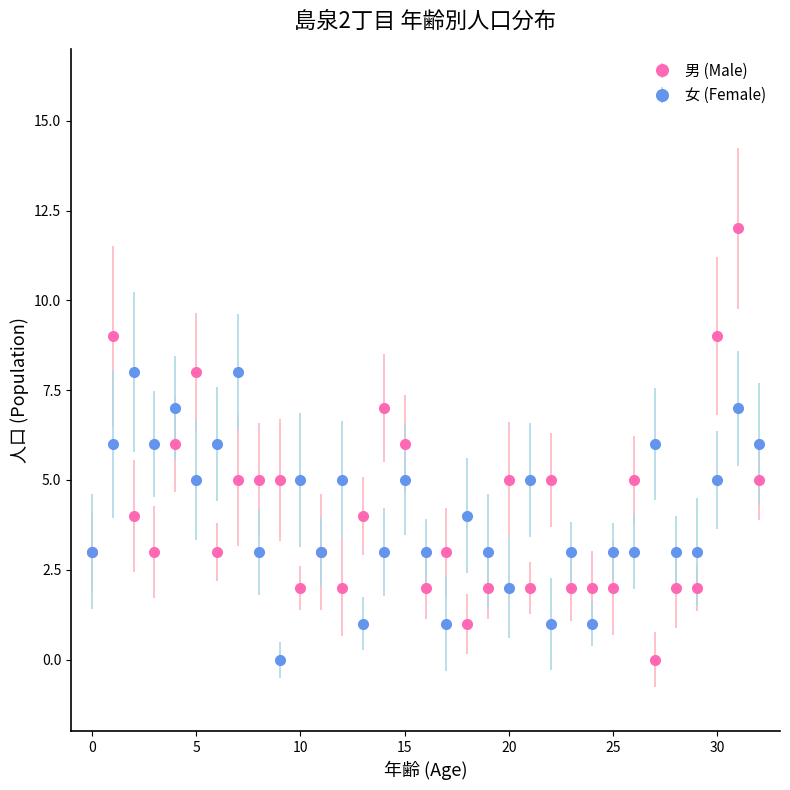

What are all the series names shown in the legend?

男 (Male), 女 (Female)